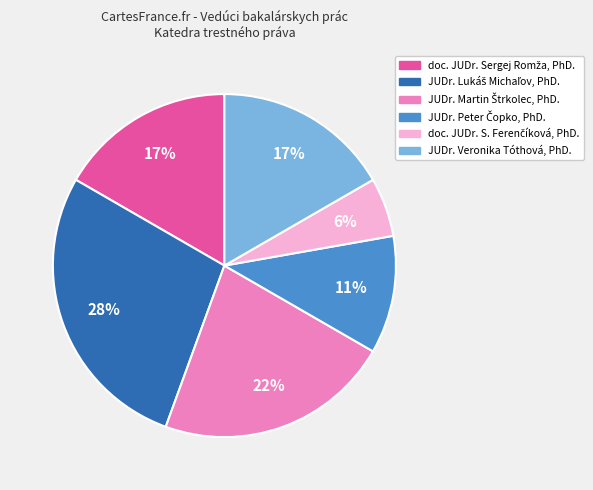

Is there a majority slice in this chart?

No